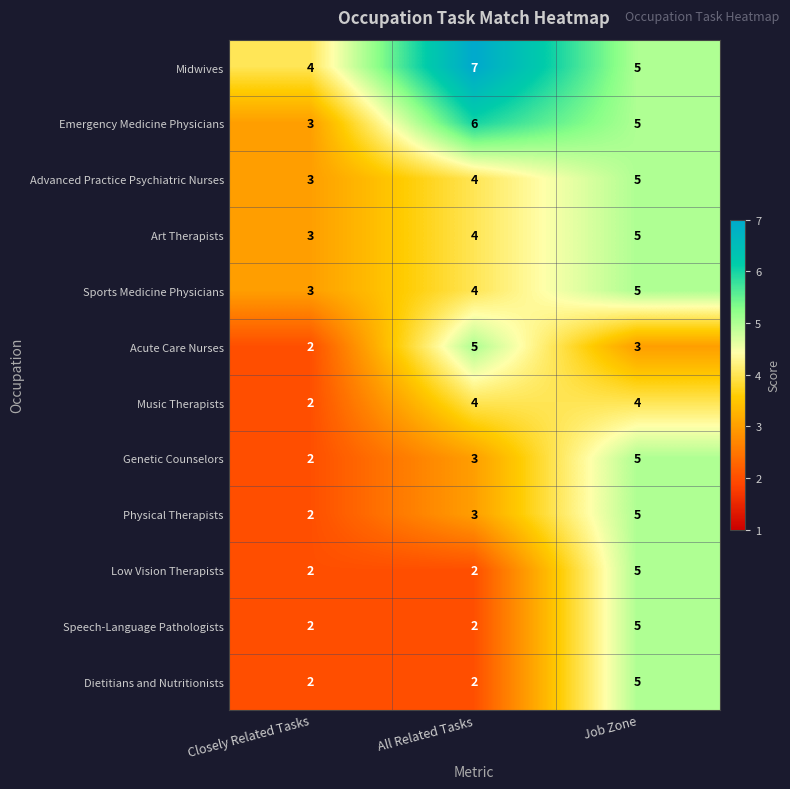

At how many categories does at least one series exceed 3?

3